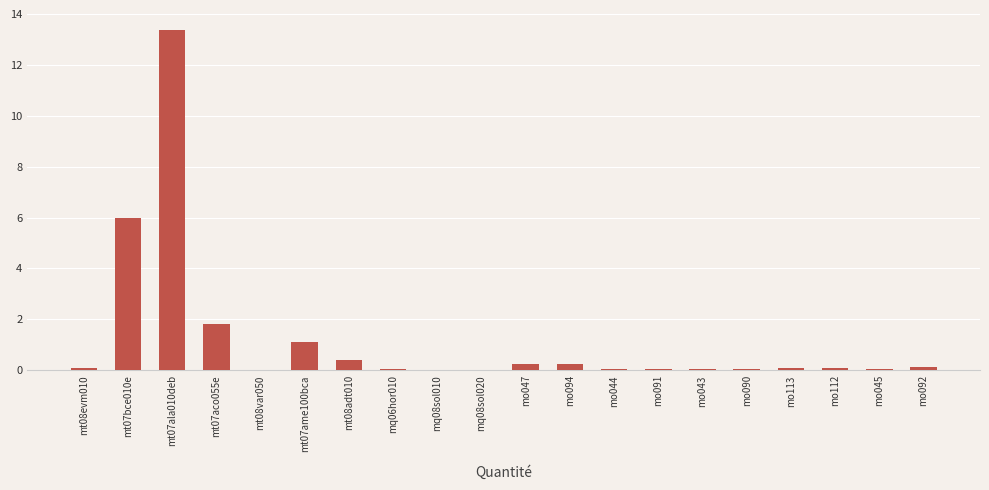

True or false: the data shows 0.0 at mt08var050.

True